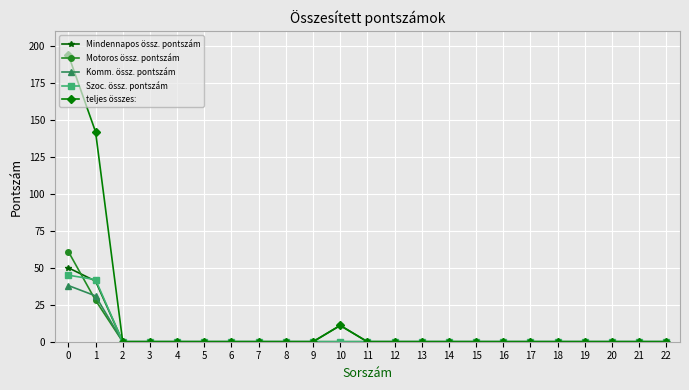

Is this an area chart (filled region under the line)?

No